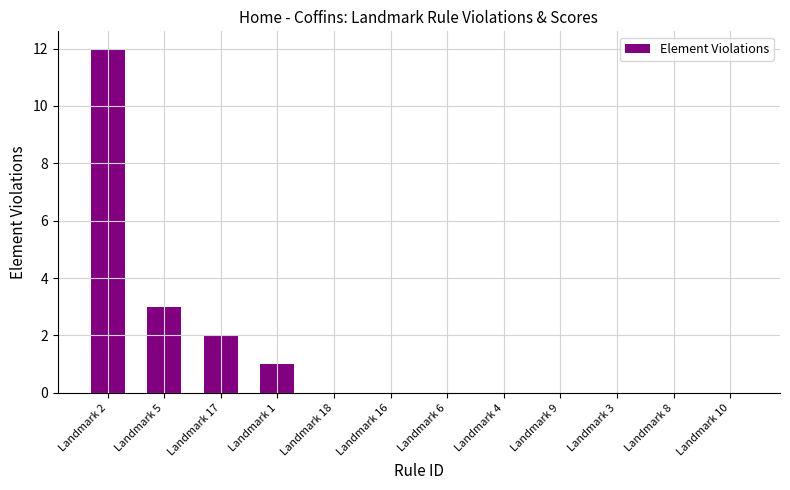

Reading left to right, extract all data points from this chart.

Landmark 2=12	Landmark 5=3	Landmark 17=2	Landmark 1=1	Landmark 18=0	Landmark 16=0	Landmark 6=0	Landmark 4=0	Landmark 9=0	Landmark 3=0	Landmark 8=0	Landmark 10=0